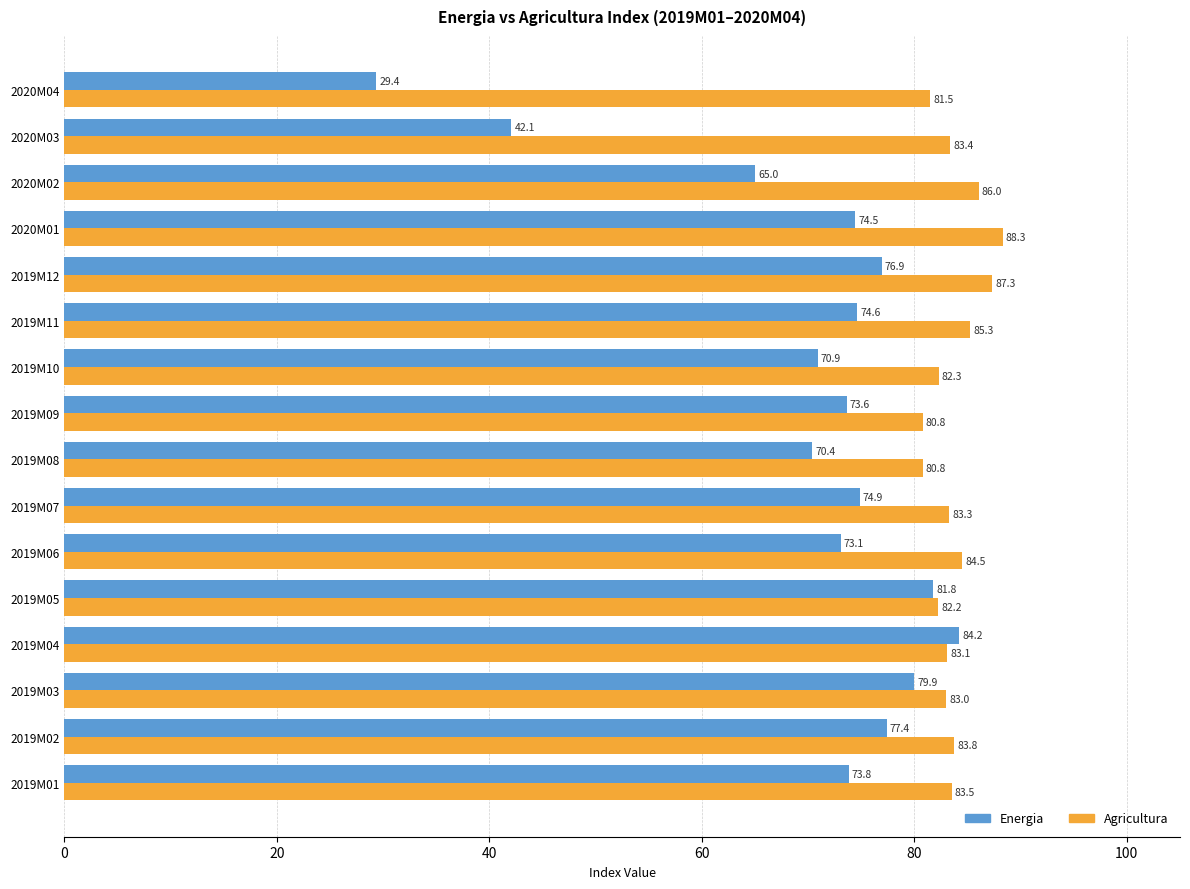

At how many categories does at least one series exceed 50?

16